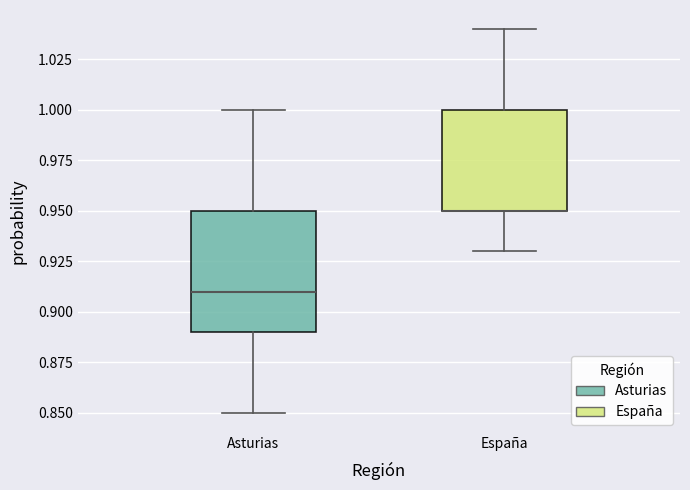

Reading left to right, read every box against the y-axis: the position of its median line, the range the box covers, and the ends of its whiskers. The values are not printed on the chart, so give them approximately, as read against the axis.

Asturias: median 0.91, box 0.89 to 0.95, whiskers 0.85 to 1.00
España: median 0.95 (drawn on the box's lower edge), box 0.95 to 1.00, whiskers 0.93 to 1.04